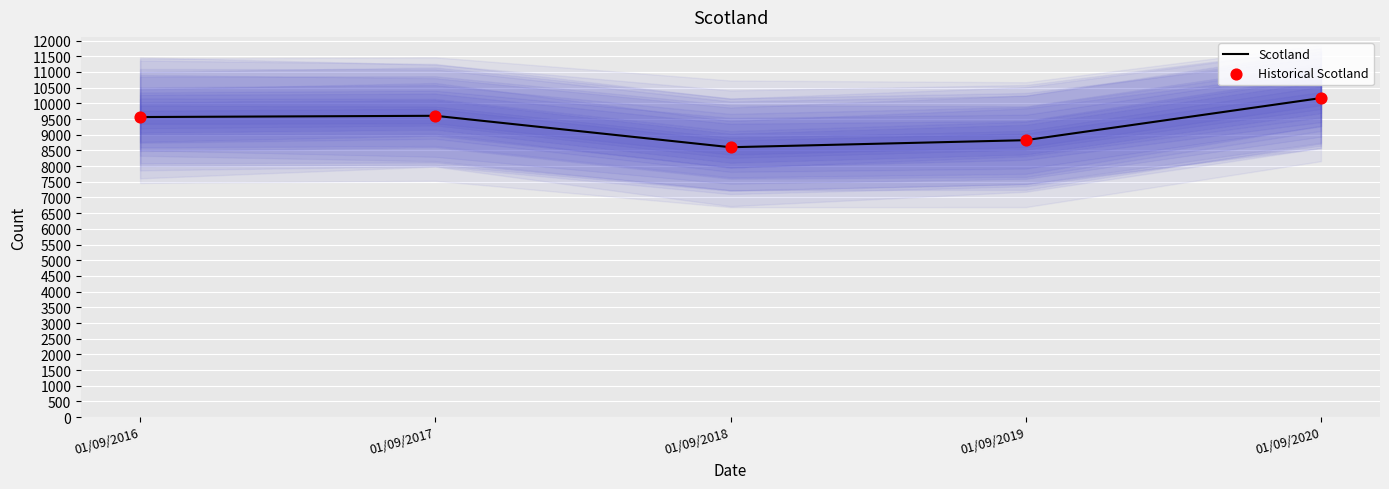

What is the total value across all series at 01/09/2020?

20336